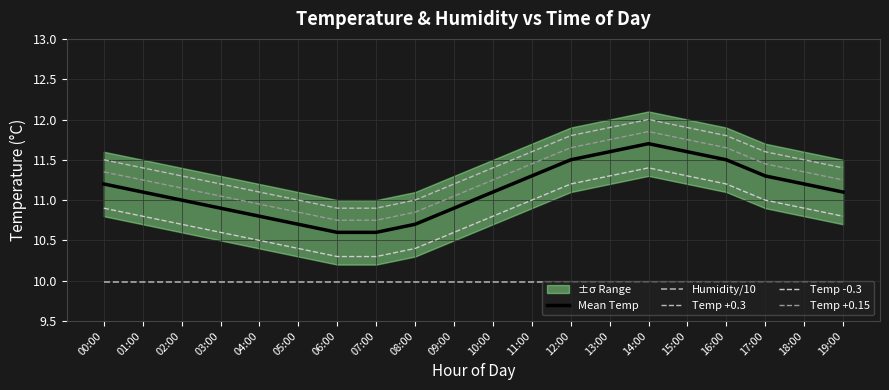

What is the average value of the Mean Temp series?

11.1